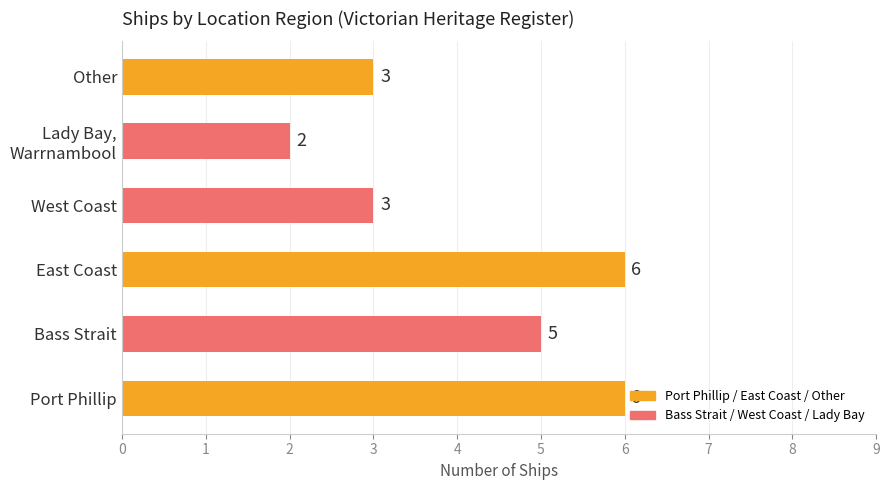

The value at Bass Strait is 2. True or false?

False